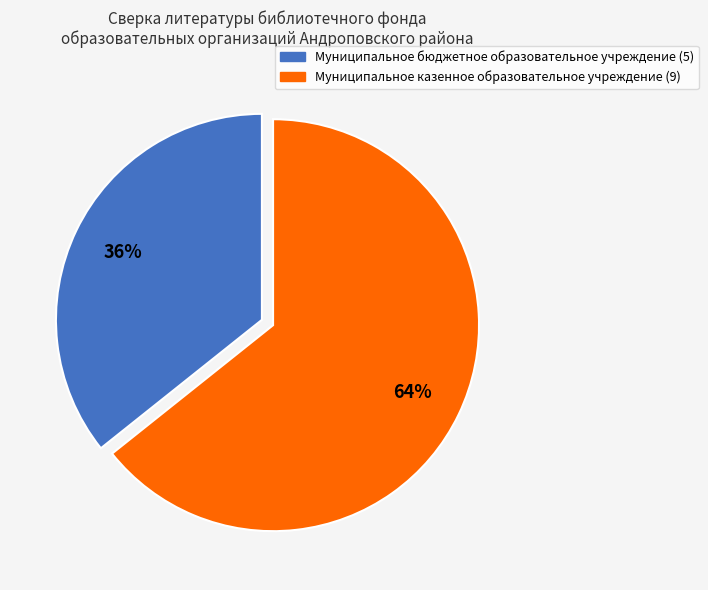

To the nearest percent, what is the average slice percentage?

50%